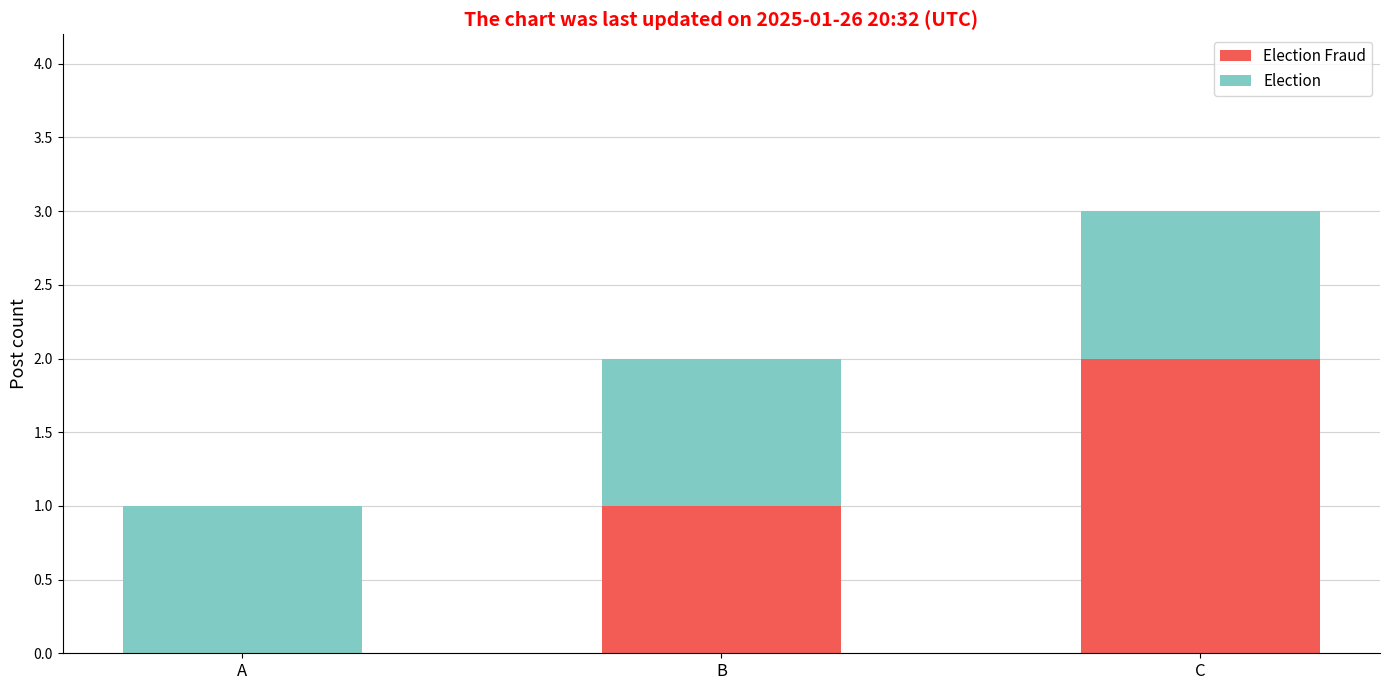

At which category is the sum across all series the highest?

C